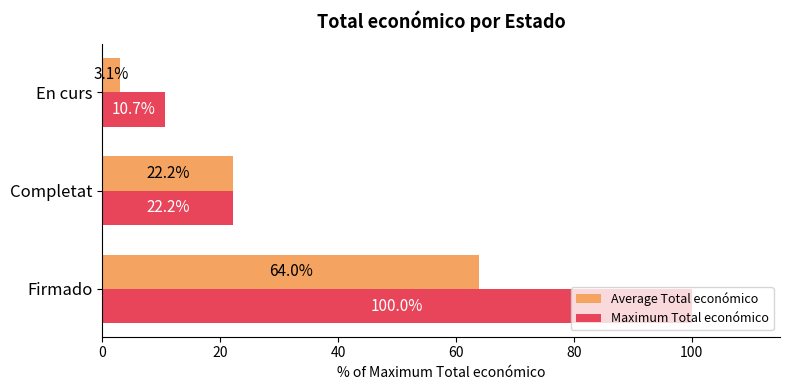

At which label does Maximum Total económico reach its minimum?

En curs